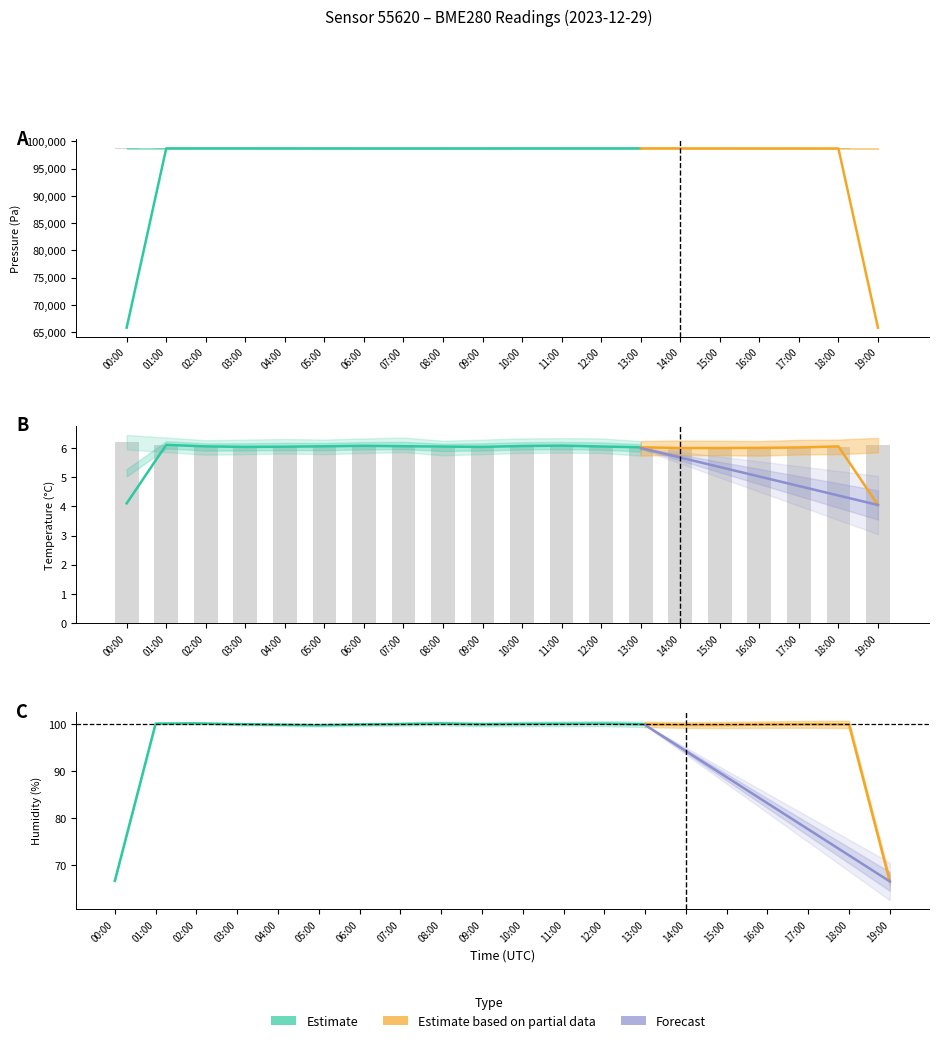

Is the value of temperature at 19:00 greater than the value of pressure at 19:00?

No